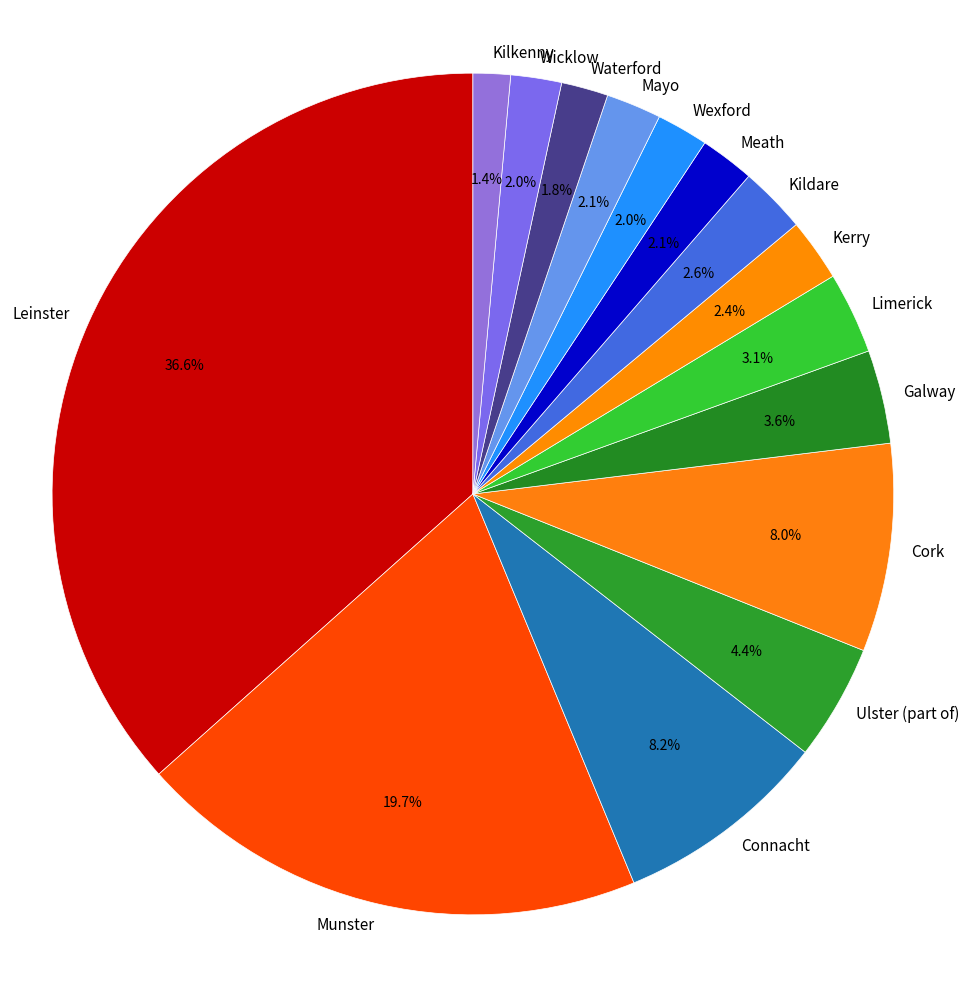

Which has a higher value, Waterford or Munster?

Munster